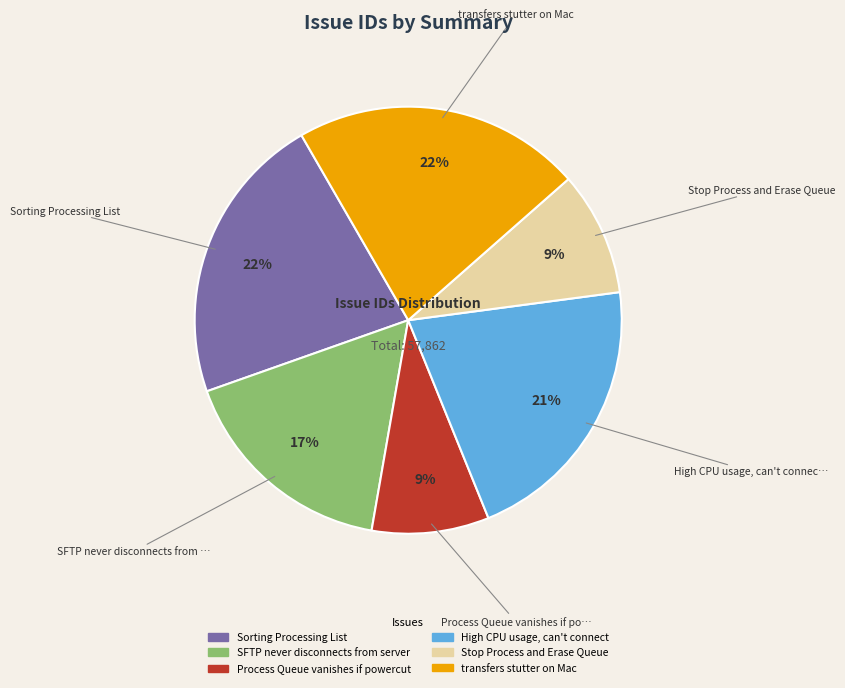

To the nearest percent, what is the difference between the largest and smallest slice percentages?

13%